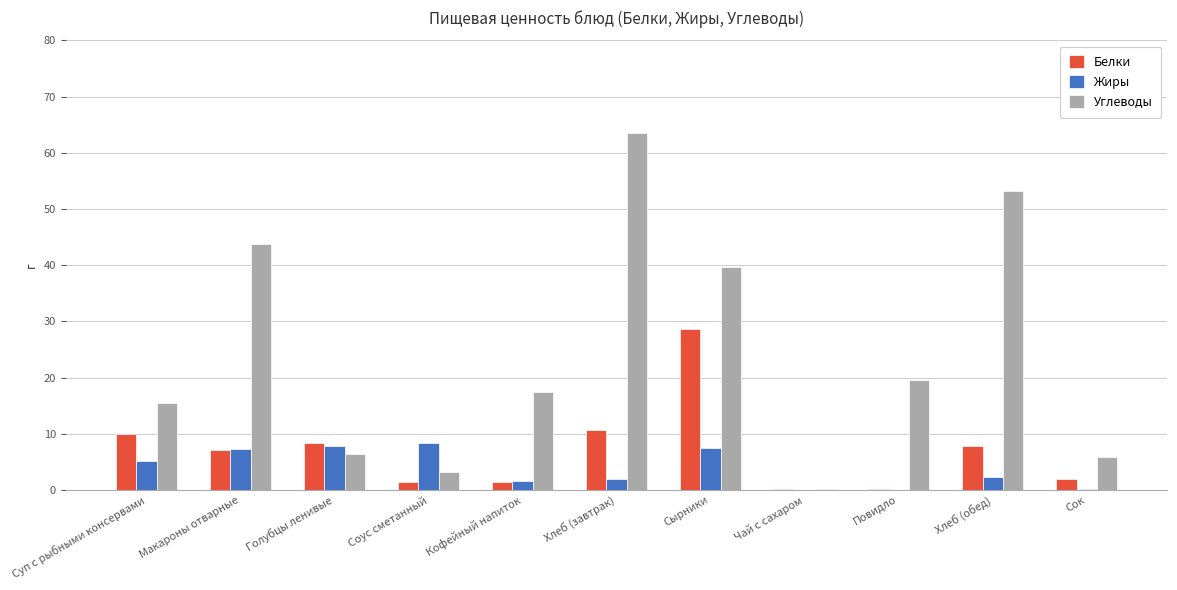

Is it true that Белки equals 0.2 at Чай с сахаром?

True